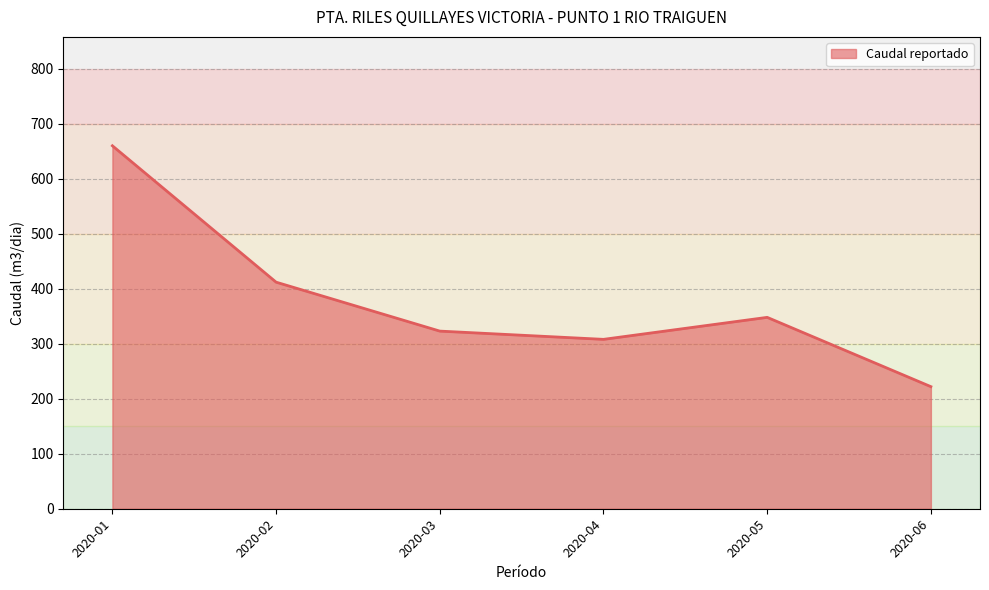

What is the minimum value shown in the chart?

222